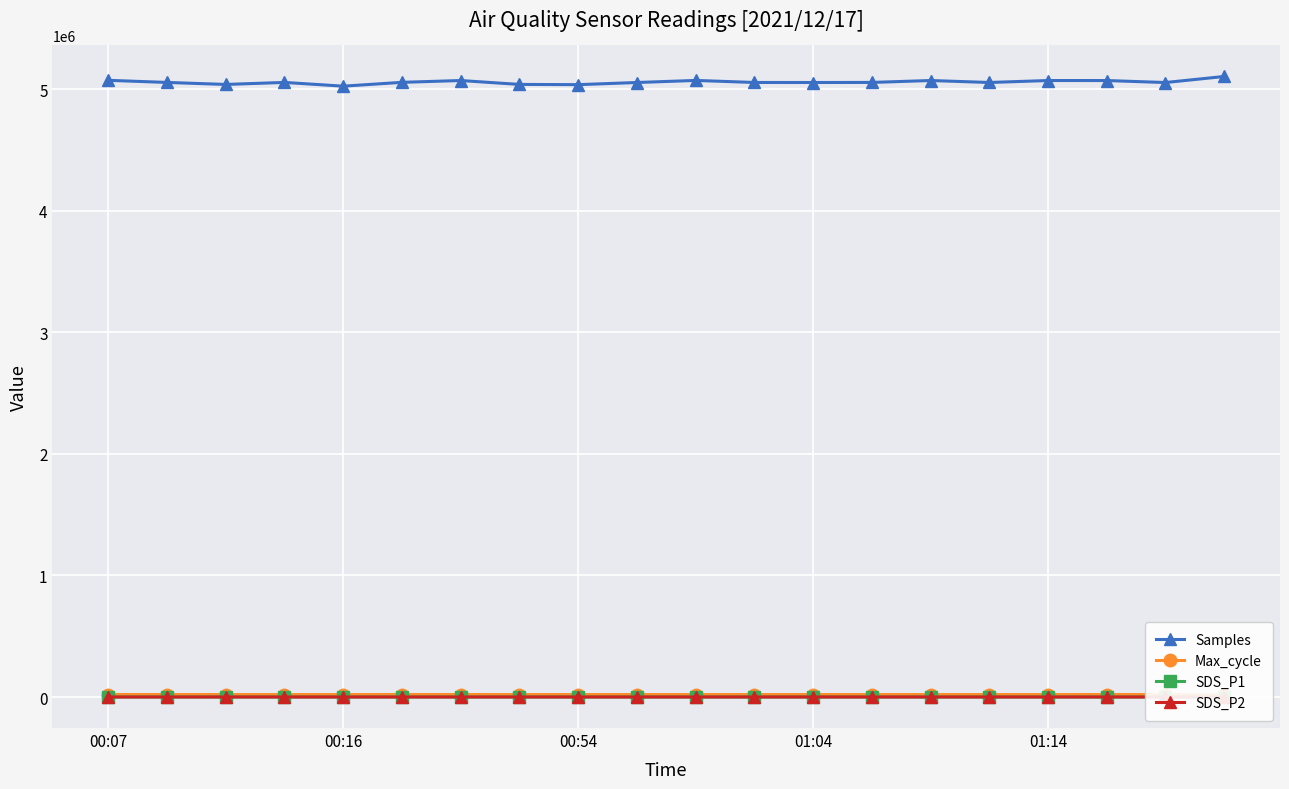

What is the sum of all SDS_P2 values?

418.4